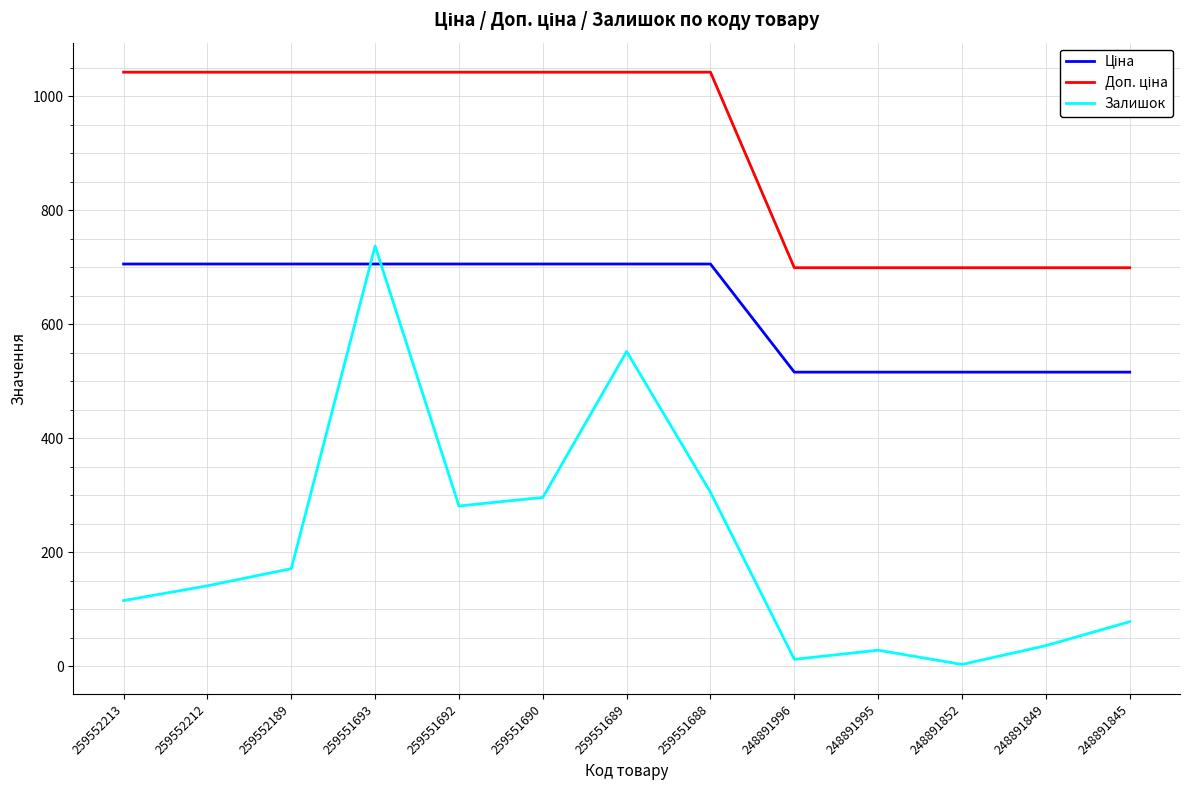

Where is Залишок nearest to the value 370?

259551688